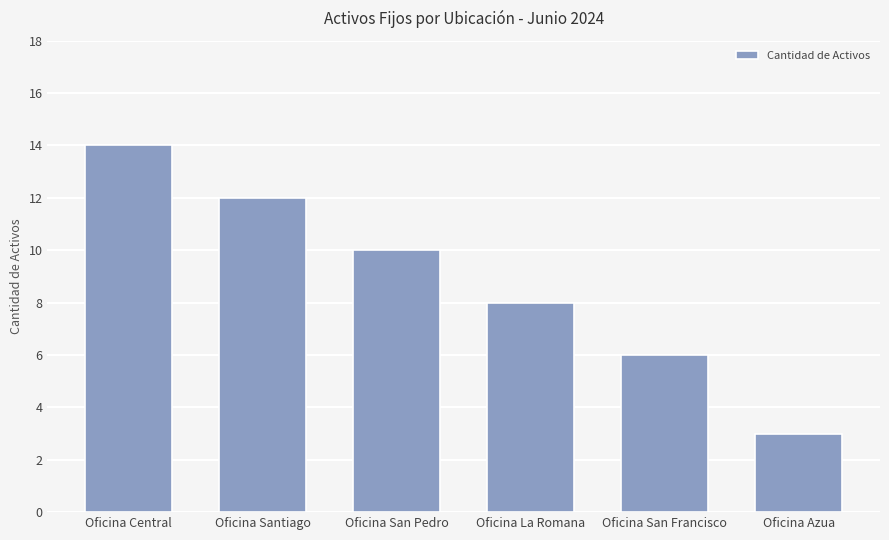

How many values are below 10?

3